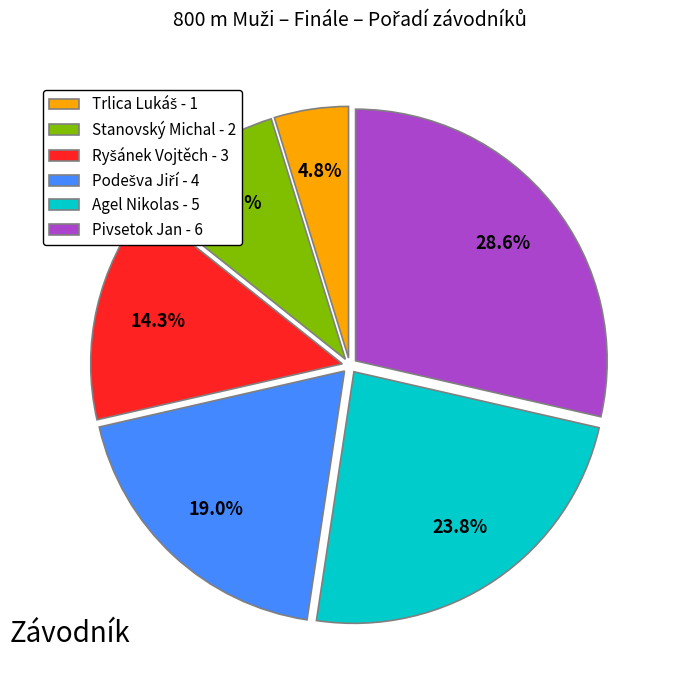

Is there any slice that represents more than half of the pie?

No